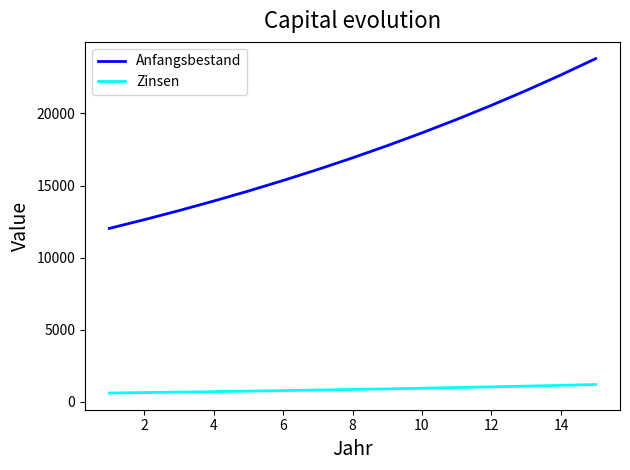

What is the smallest value displayed?

601.3